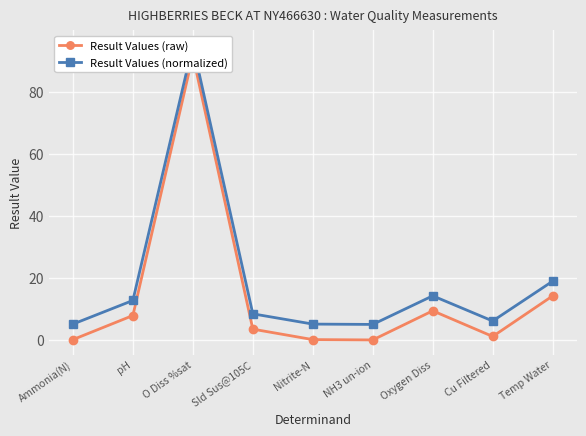

What is the highest value of the Result Values (normalized) series?

95.0